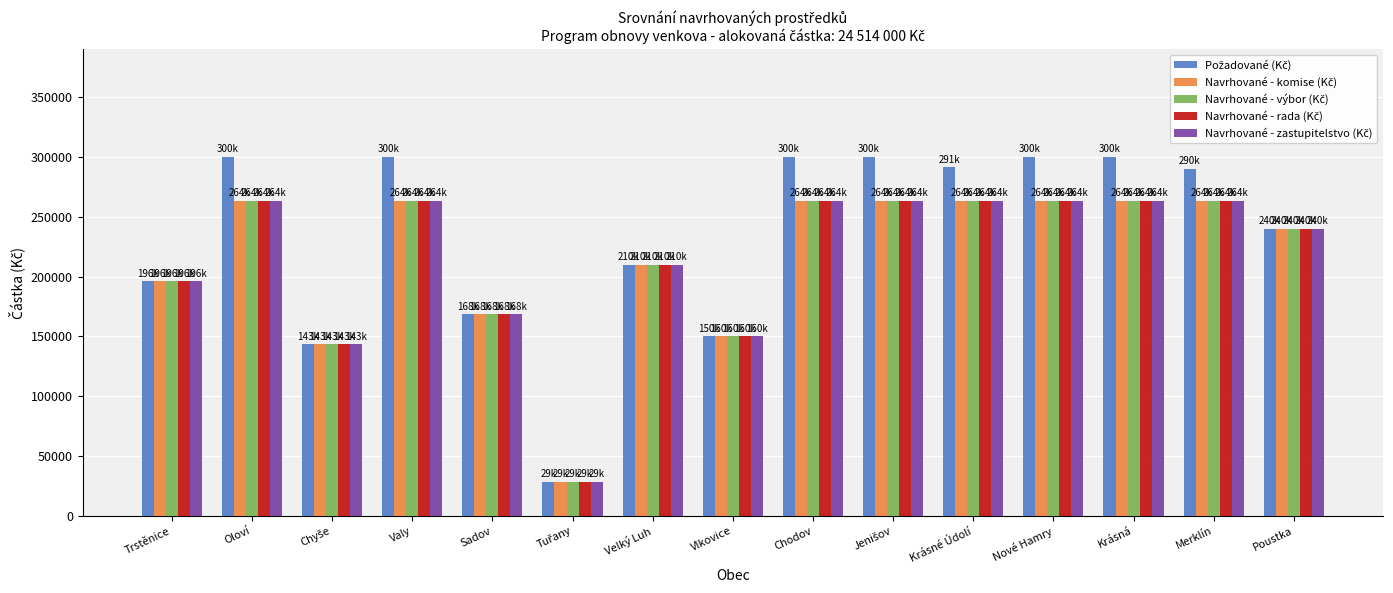

What is the difference between the highest and lowest values at Oloví?

36471